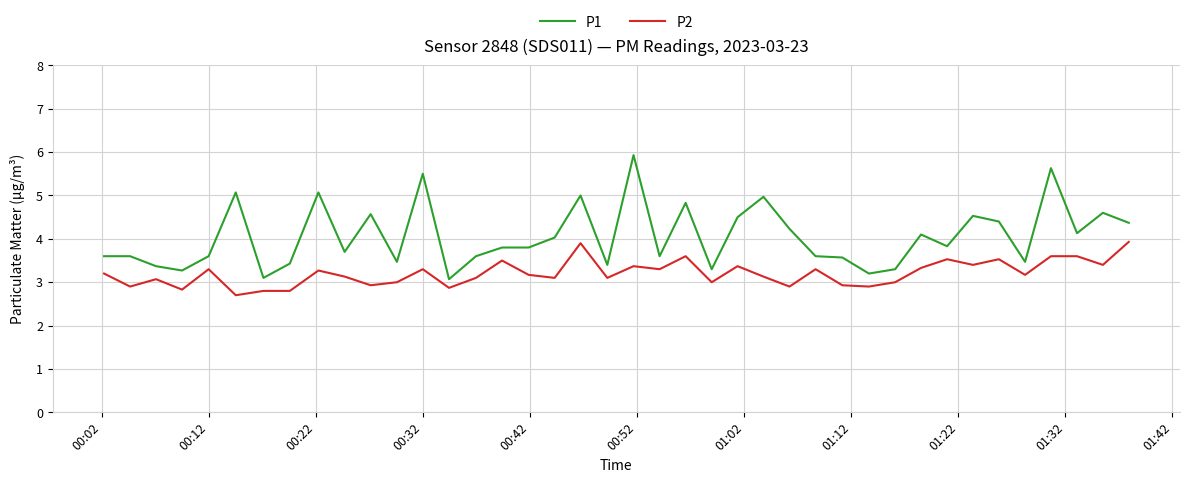

Reading right to left, list all the values displayed in this chart.

P1: 4.4	4.6	4.1	5.6	3.5	4.4	4.5	3.8	4.1	3.3	3.2	3.6	3.6	4.2	5.0	4.5	3.3	4.8	3.6	5.9	3.4	5.0	4.0	3.8	3.8	3.6	3.1	5.5	3.5	4.6	3.7	5.1	3.4	3.1	5.1	3.6	3.3	3.4	3.6	3.6
P2: 3.9	3.4	3.6	3.6	3.2	3.5	3.4	3.5	3.3	3.0	2.9	2.9	3.3	2.9	3.1	3.4	3.0	3.6	3.3	3.4	3.1	3.9	3.1	3.2	3.5	3.1	2.9	3.3	3.0	2.9	3.1	3.3	2.8	2.8	2.7	3.3	2.8	3.1	2.9	3.2